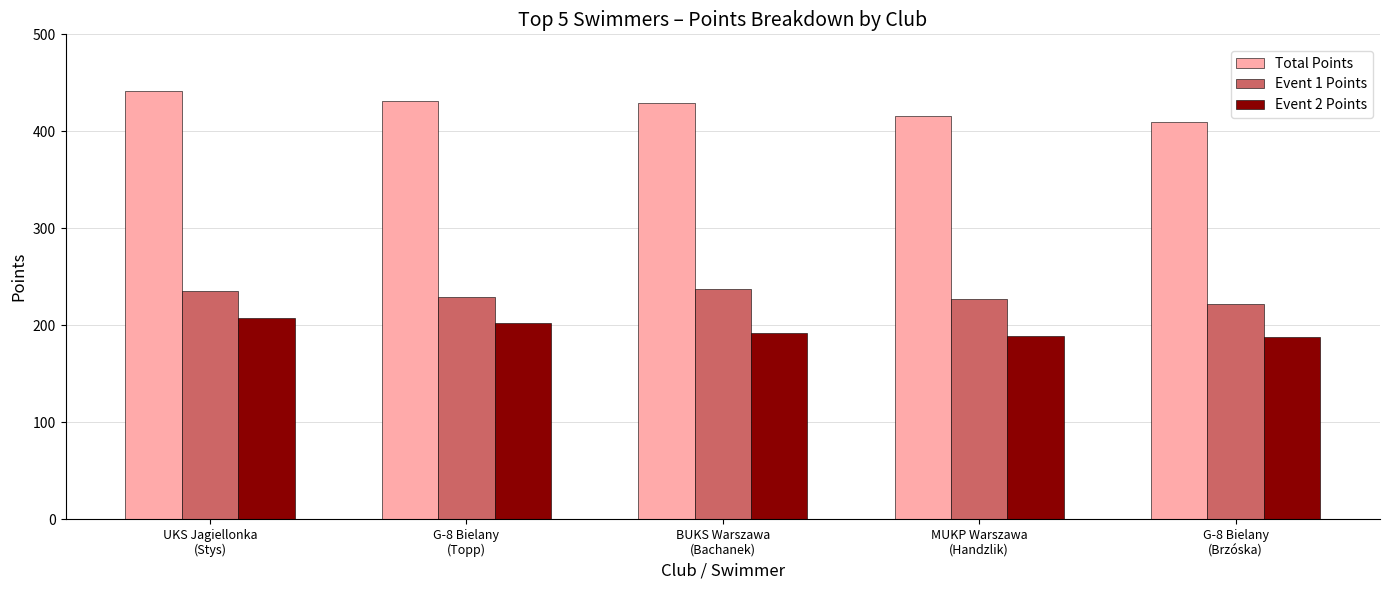

What is the difference between the second highest and minimum values in the Event 2 Points series?

14